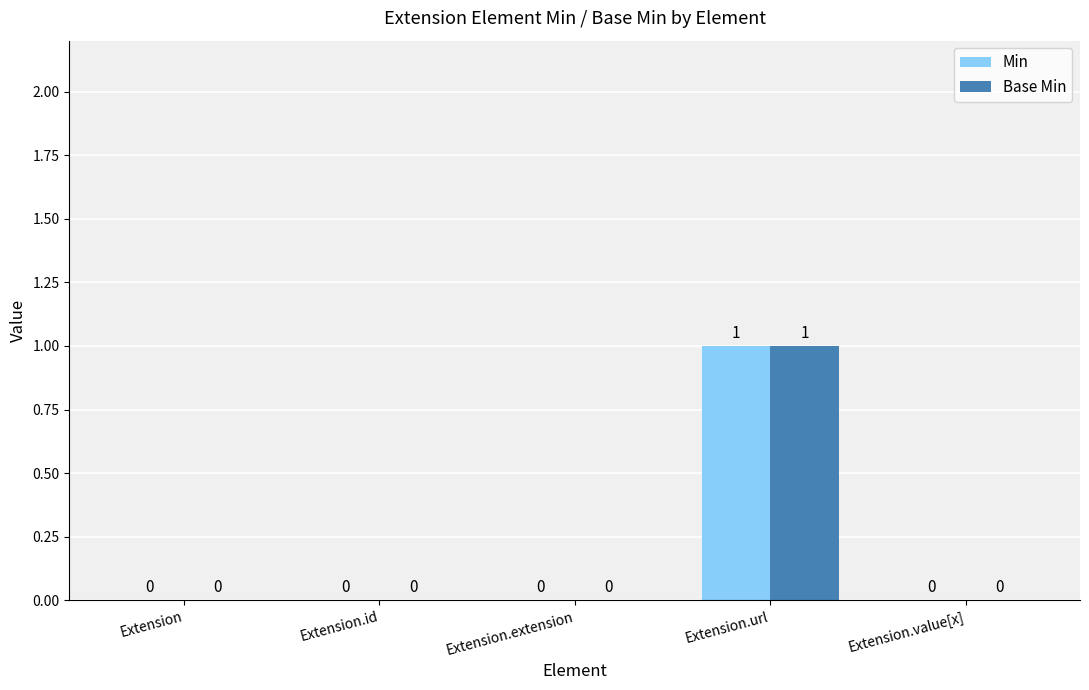

True or false: Min has a value of 0 at Extension.extension.

True